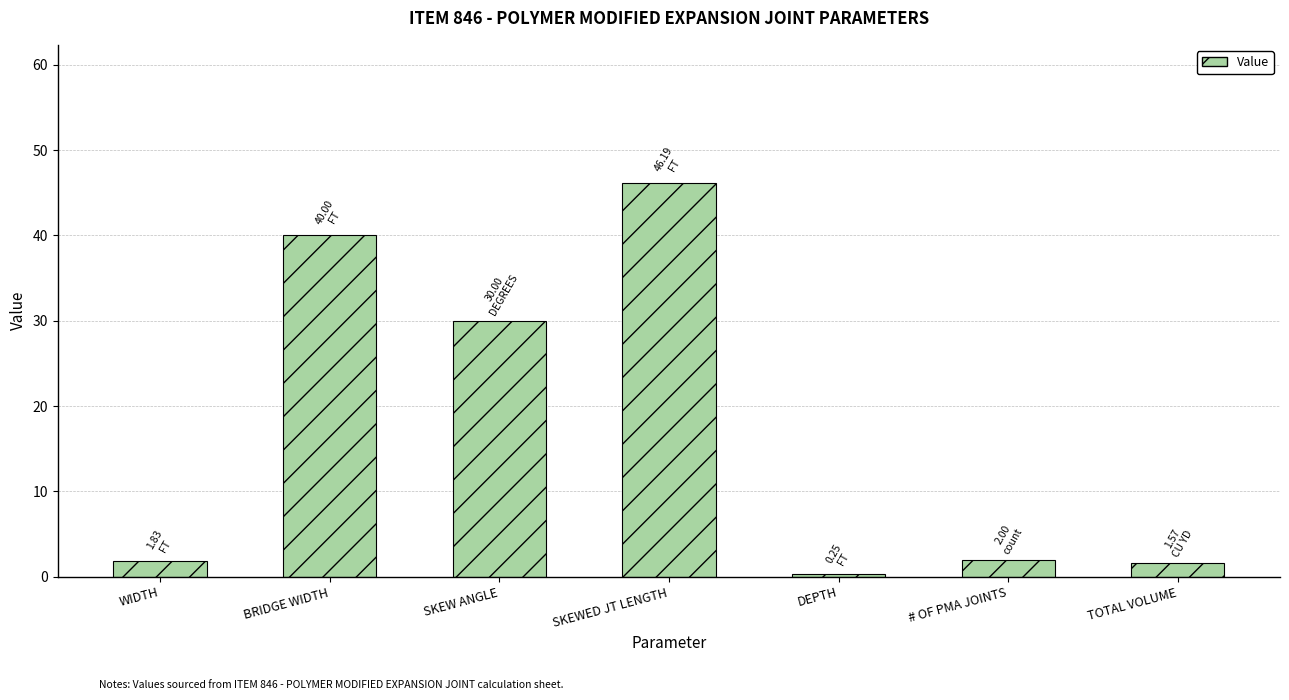

What is the sum of all values?

121.8